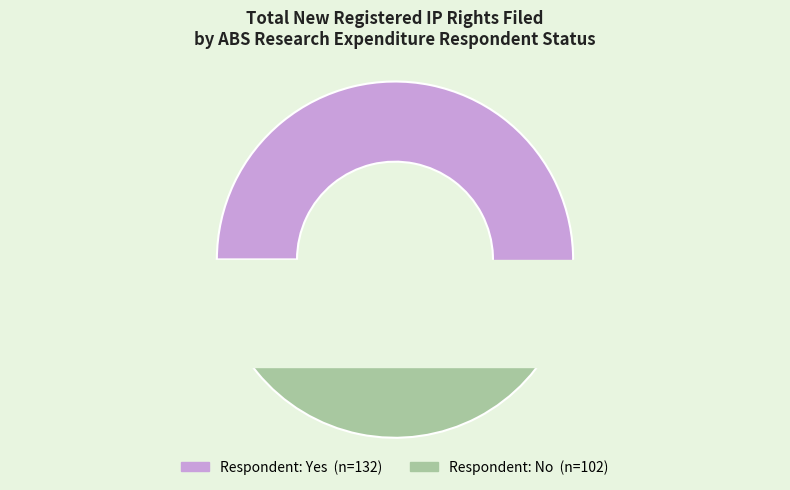

Is there a majority slice in this chart?

Yes